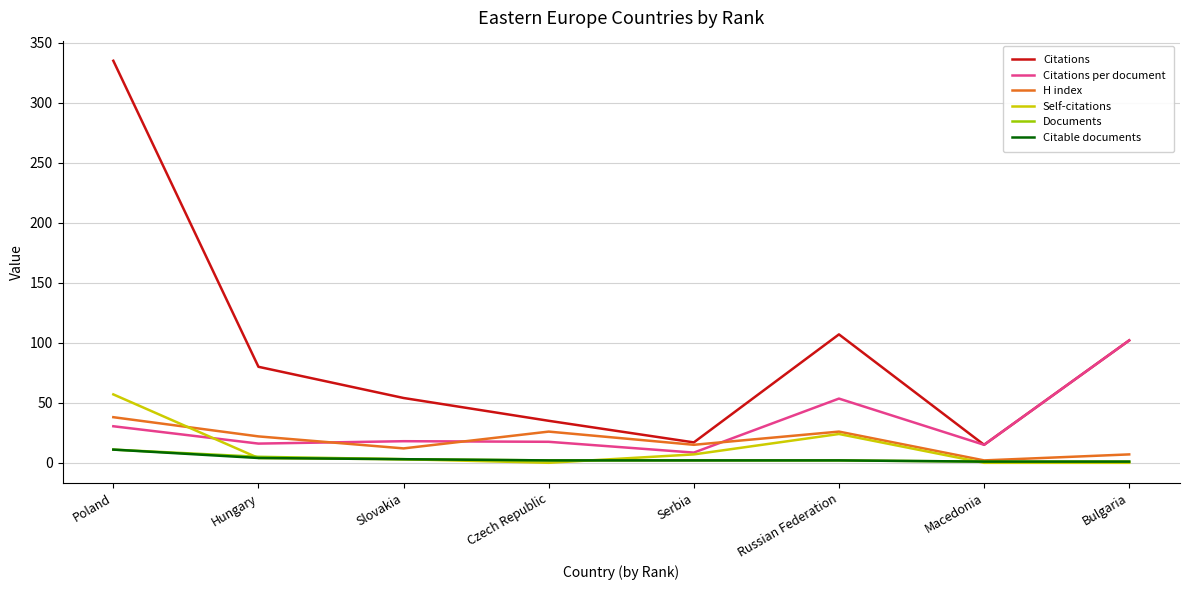

True or false: Self-citations and Citations cross at least once.

False